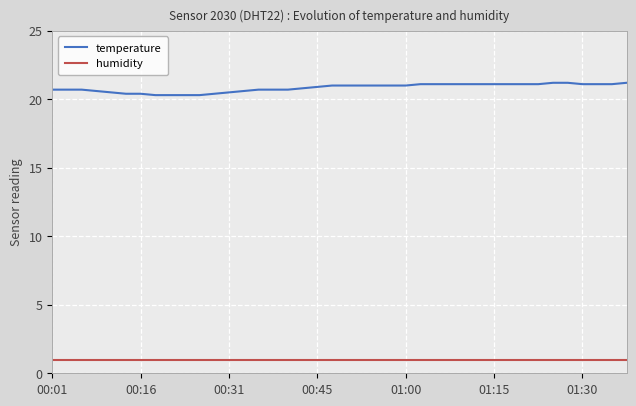

Rank the series by their maximum value, from lowest to highest.

humidity, temperature